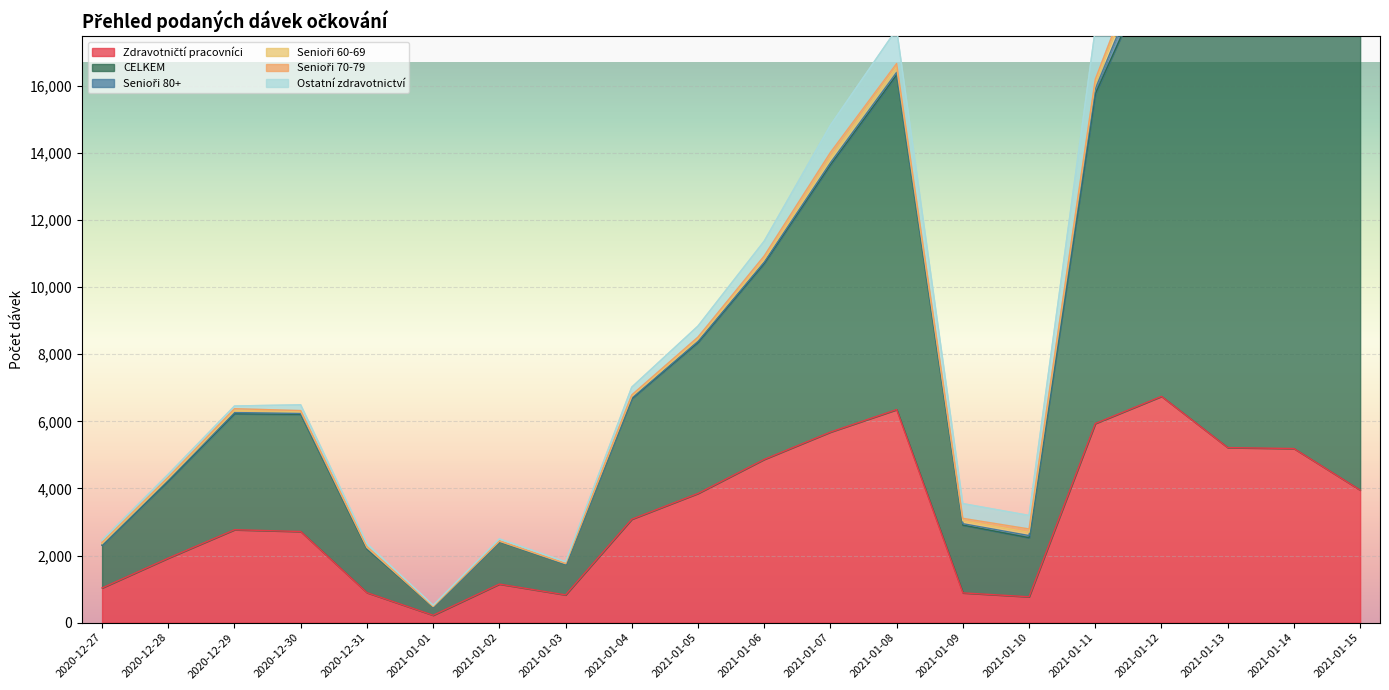

True or false: Senioři 70-79 has more than 0 points higher than both neighbors.

True